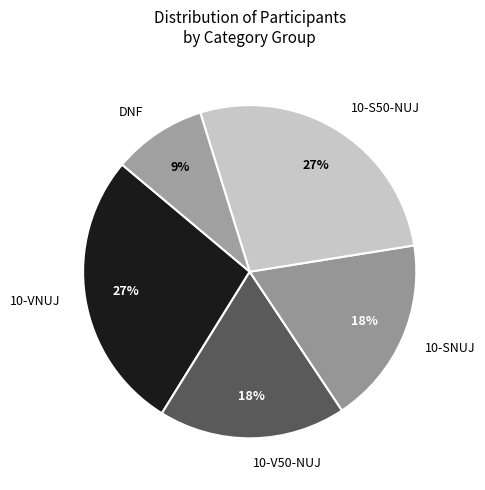

To the nearest percent, what is the difference between the largest and smallest slice percentages?

18%